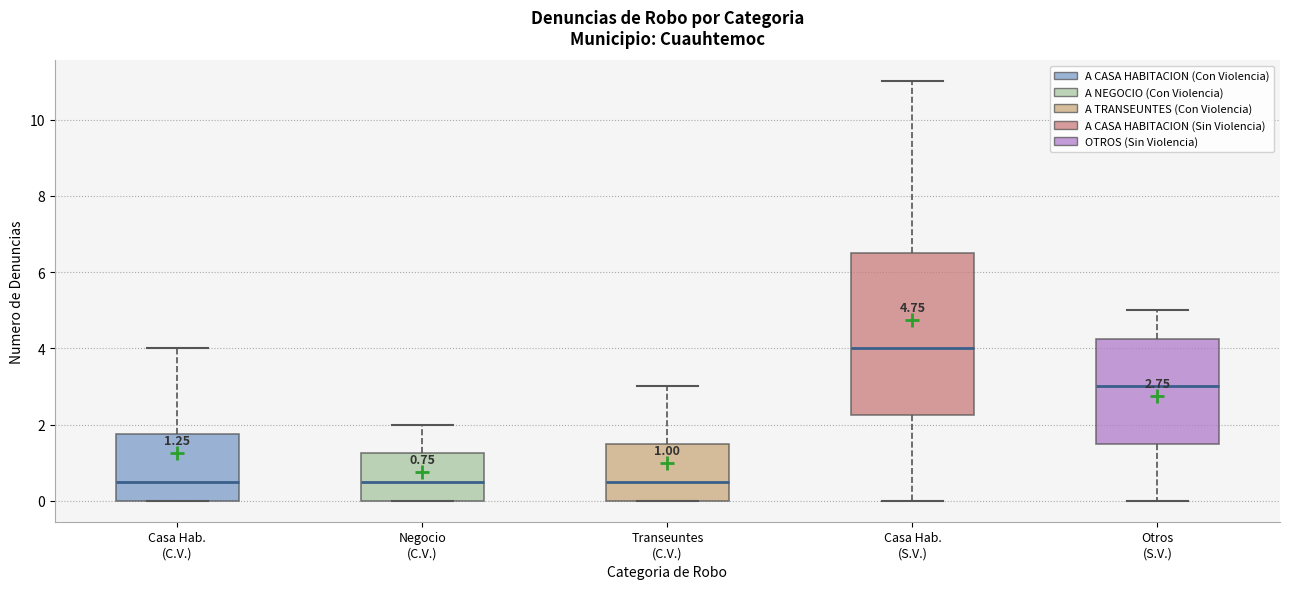

Which box is the tallest, from its lower edge to its upper edge?

Casa Hab. (S.V.)